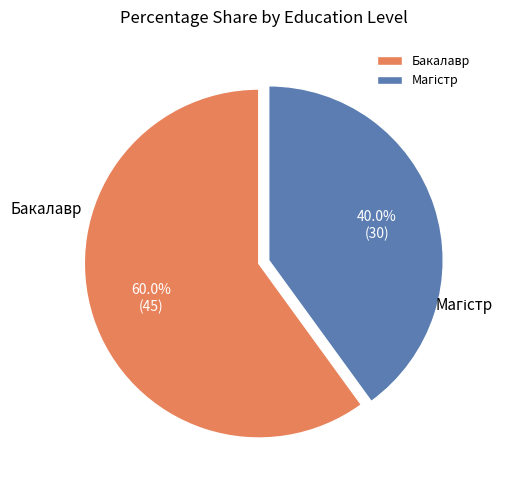

Which slice is the largest?

Бакалавр